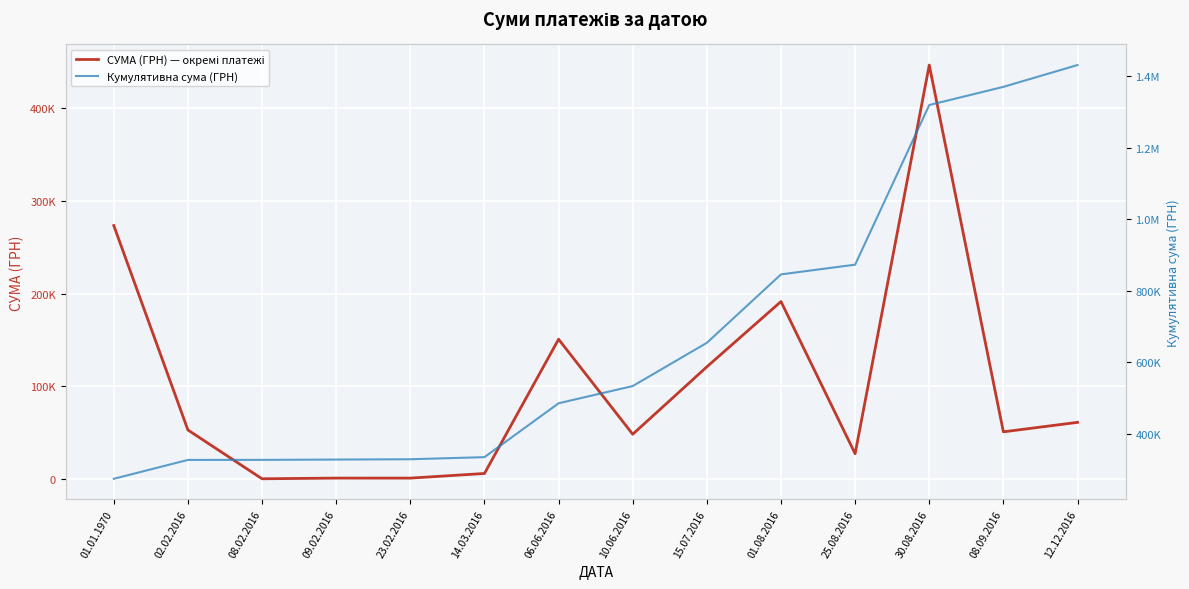

Which has a higher value, 25.08.2016 or 09.02.2016?

25.08.2016